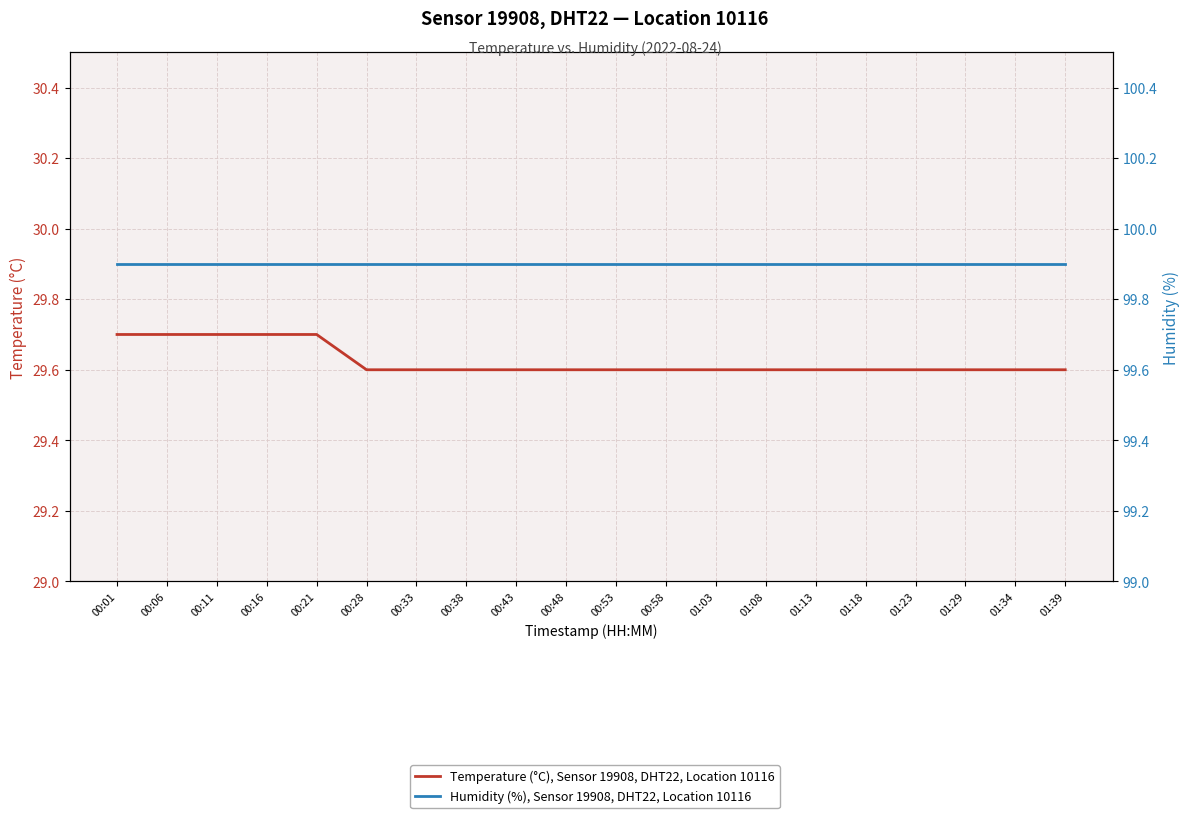

What is the sum of all Humidity (%), Sensor 19908, DHT22, Location 10116 values?

1998.0